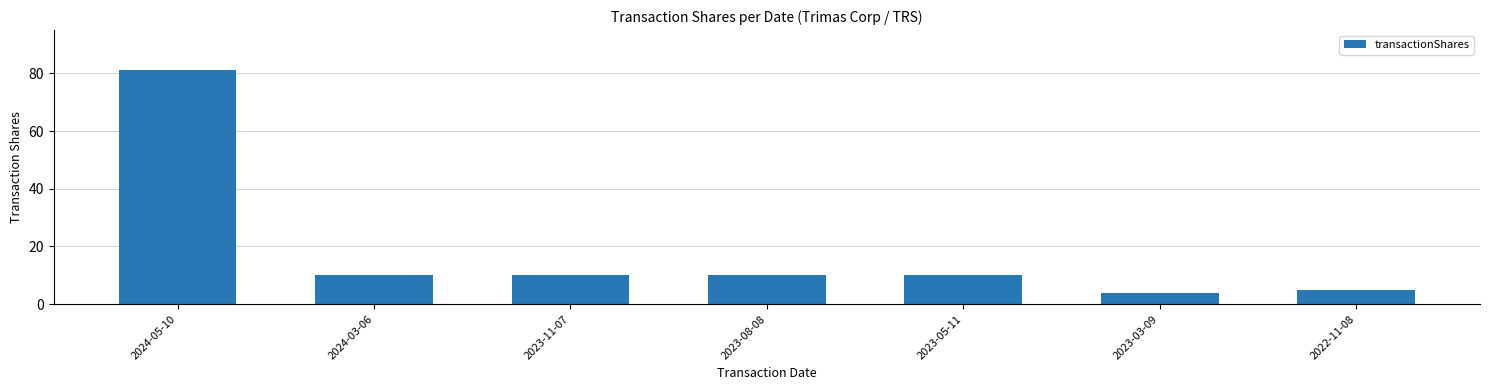

Reading left to right, extract all data points from this chart.

81	10	10	10	10	4	5